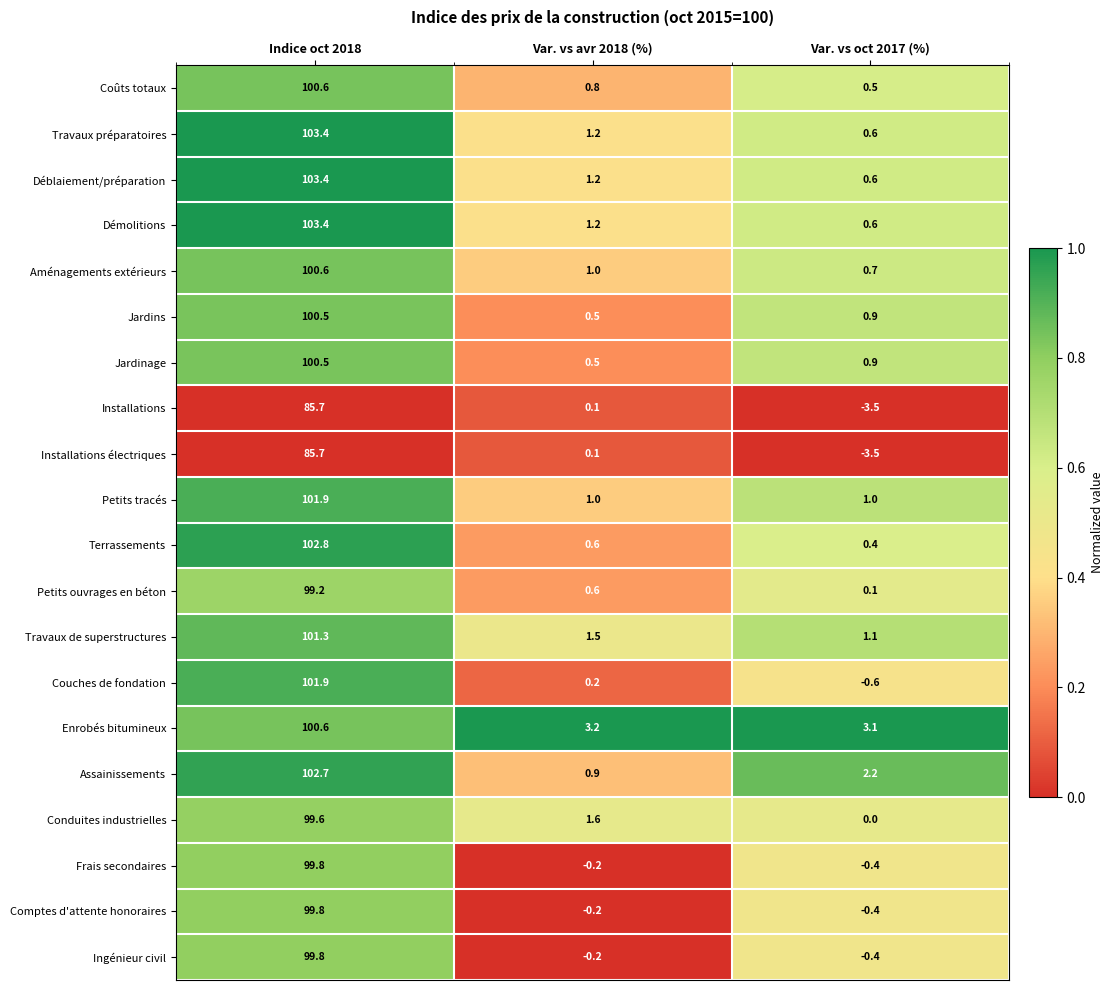

What is the sum of the Jardins values at Var. vs oct 2017 (%) and Indice oct 2018?

101.4